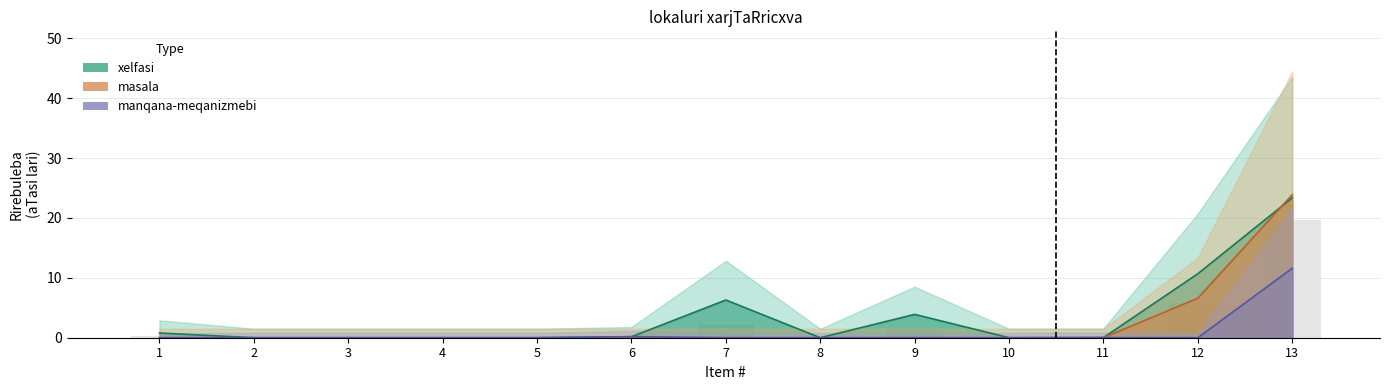

How many bars are there in each group?

3